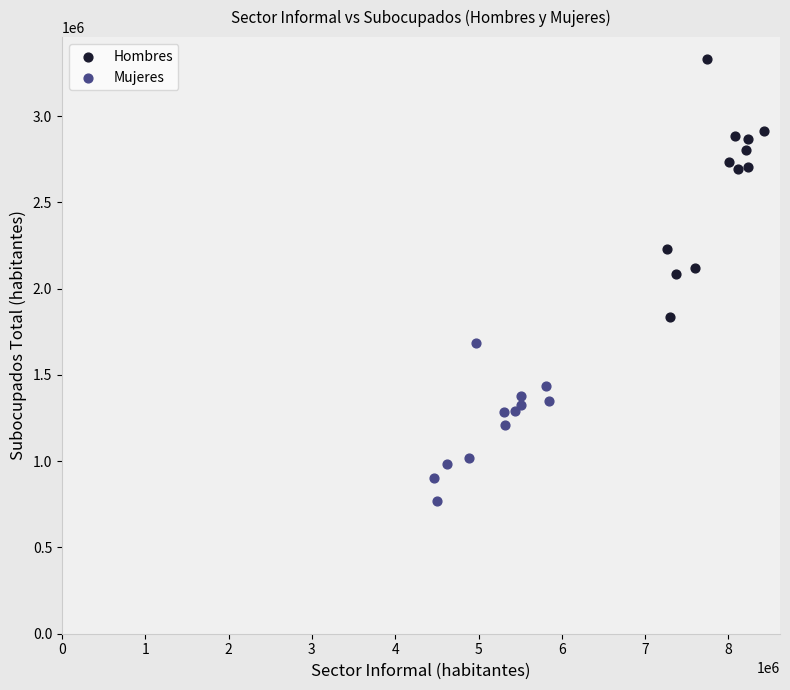

Which series contains the lowest Y value?

Mujeres